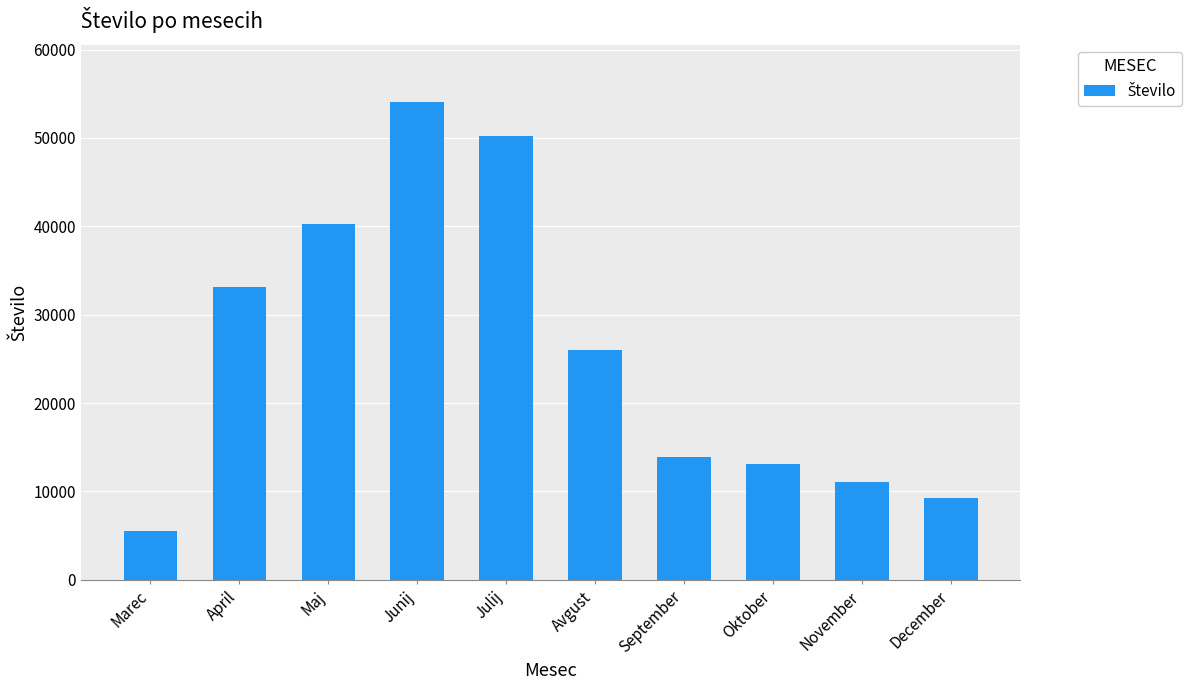

Rank the categories by value from lowest to highest.

Marec, December, November, Oktober, September, Avgust, April, Maj, Julij, Junij